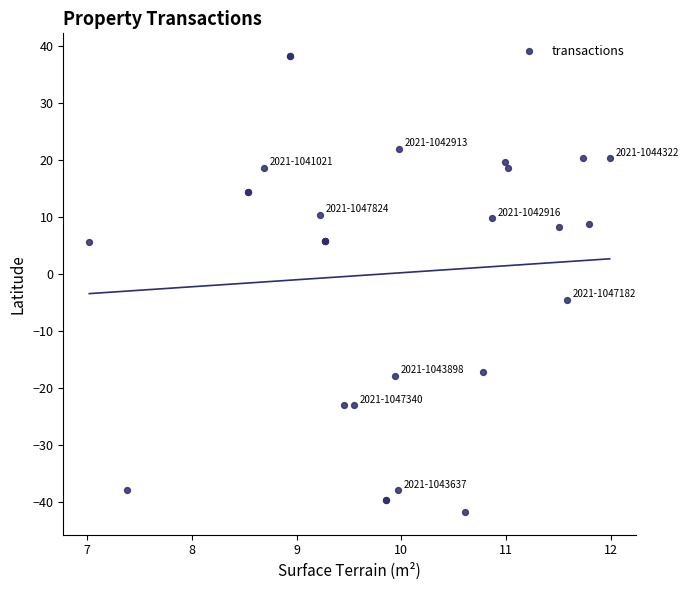

What Y value in the scatter plot is closest to -1?

-4.5